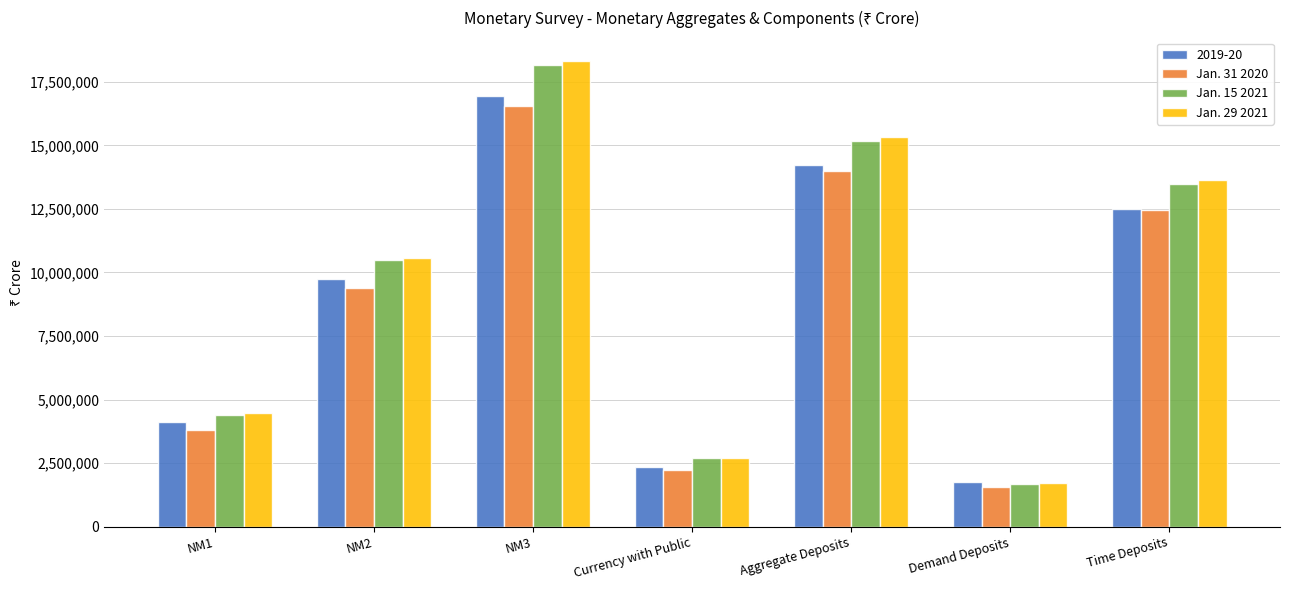

Reading left to right, transcribe all the data shown in this chart.

2019-20: 4125948	9745776	16923893	2349748	14226198	1737692	12488506
Jan. 31 2020: 3801815	9399400	16552196	2218776	13988261	1549183	12439078
Jan. 15 2021: 4409929	10476478	18142693	2681512	15167848	1686628	13481220
Jan. 29 2021: 4455341	10584092	18319205	2717023	15315172	1695727	13619445